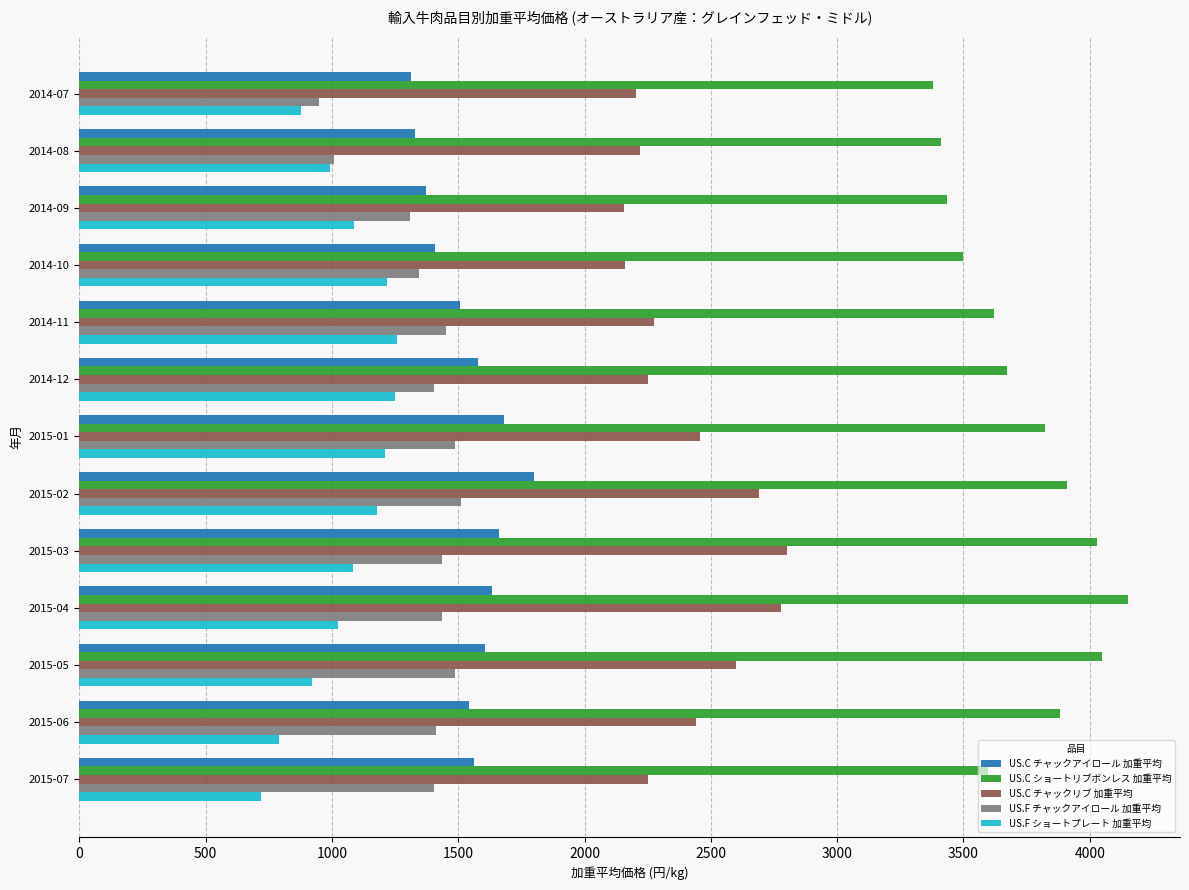

What is the sum of all US.C チャックアイロール 加重平均 values?

19997.7